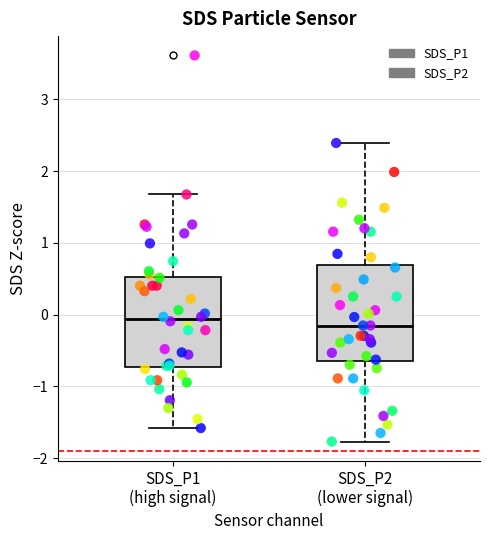

Which series contains the highest Y value?

SDS_P1